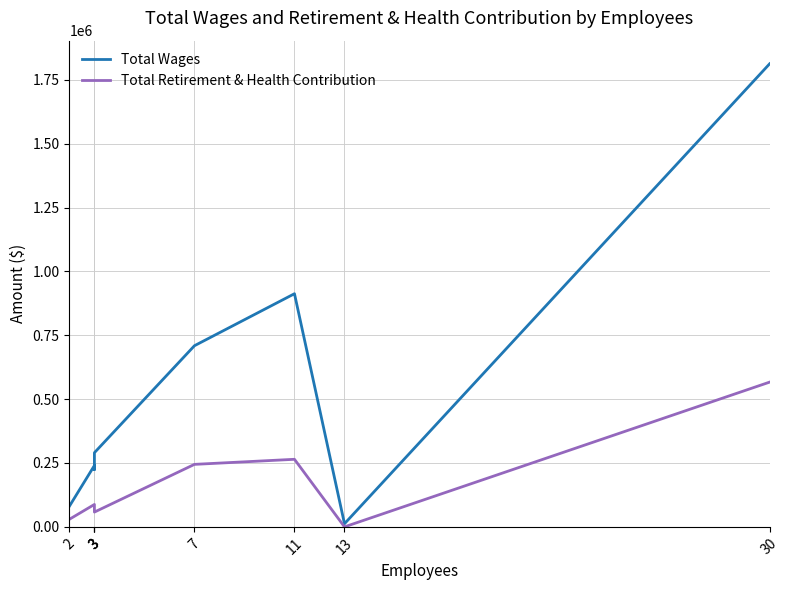

Count the number of data series in this chart.

2